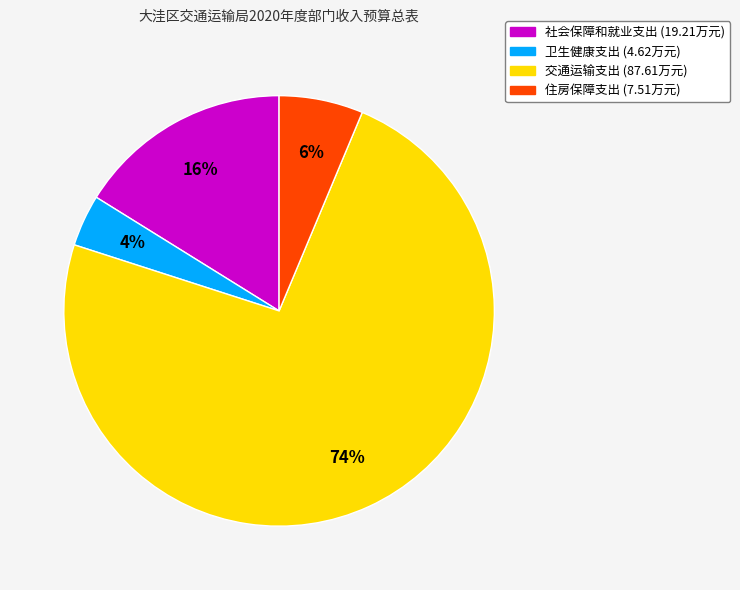

Which category has the biggest portion of the pie?

交通运输支出